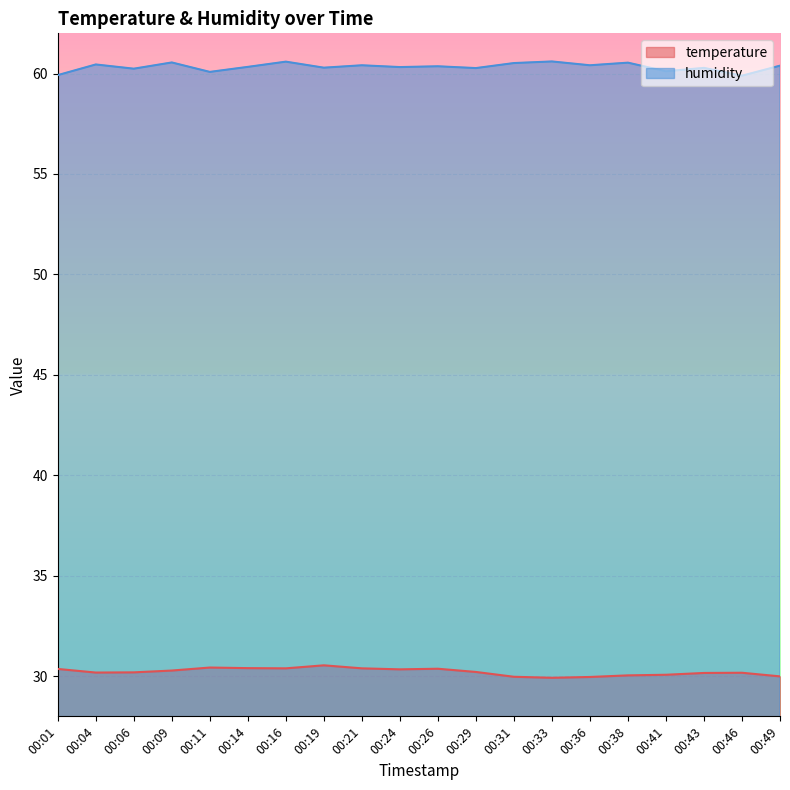

Which category has the highest value in the temperature series?

00:19